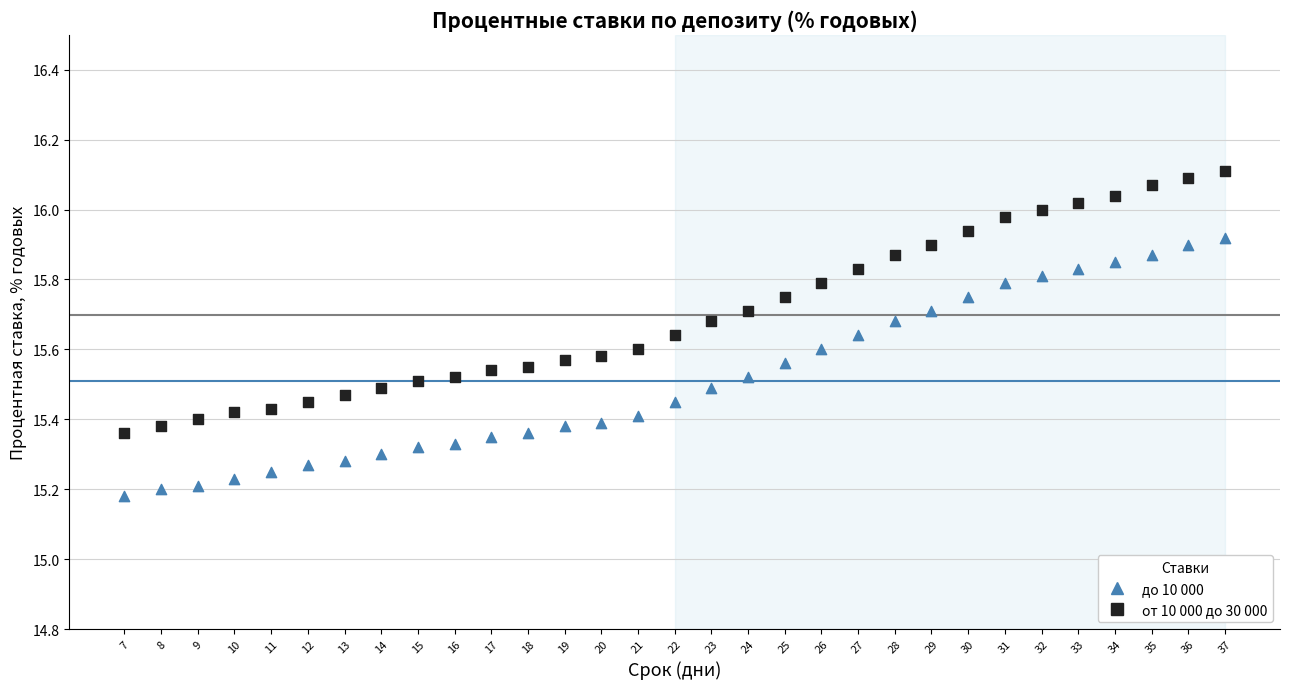

Across all data points, what is the range of Y values (max minus min)?

0.9